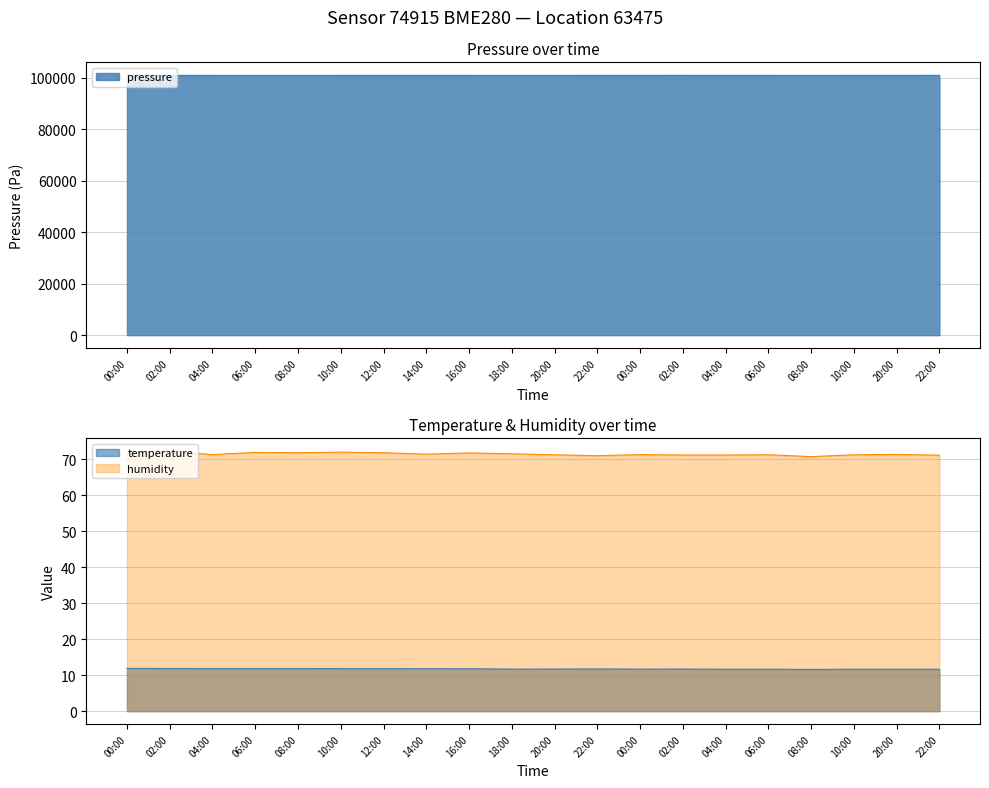

What is the sum of the pressure values at 04:00 and 10:00?

201805.5